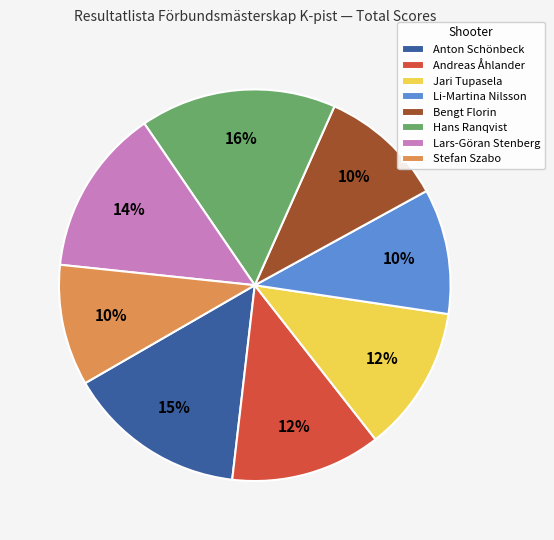

Is it true that Bengt Florin is 24% of the pie?

False